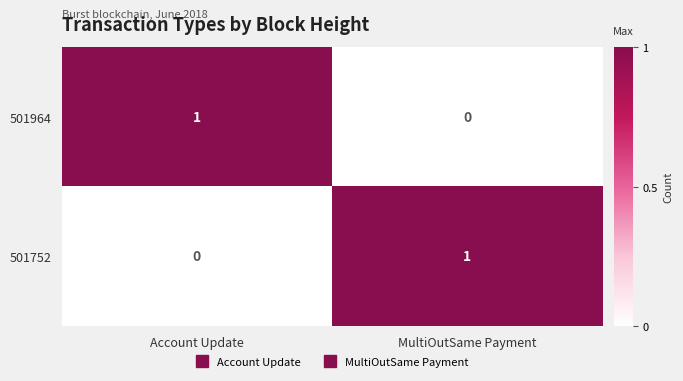

What is the total value across all series at Account Update?

1